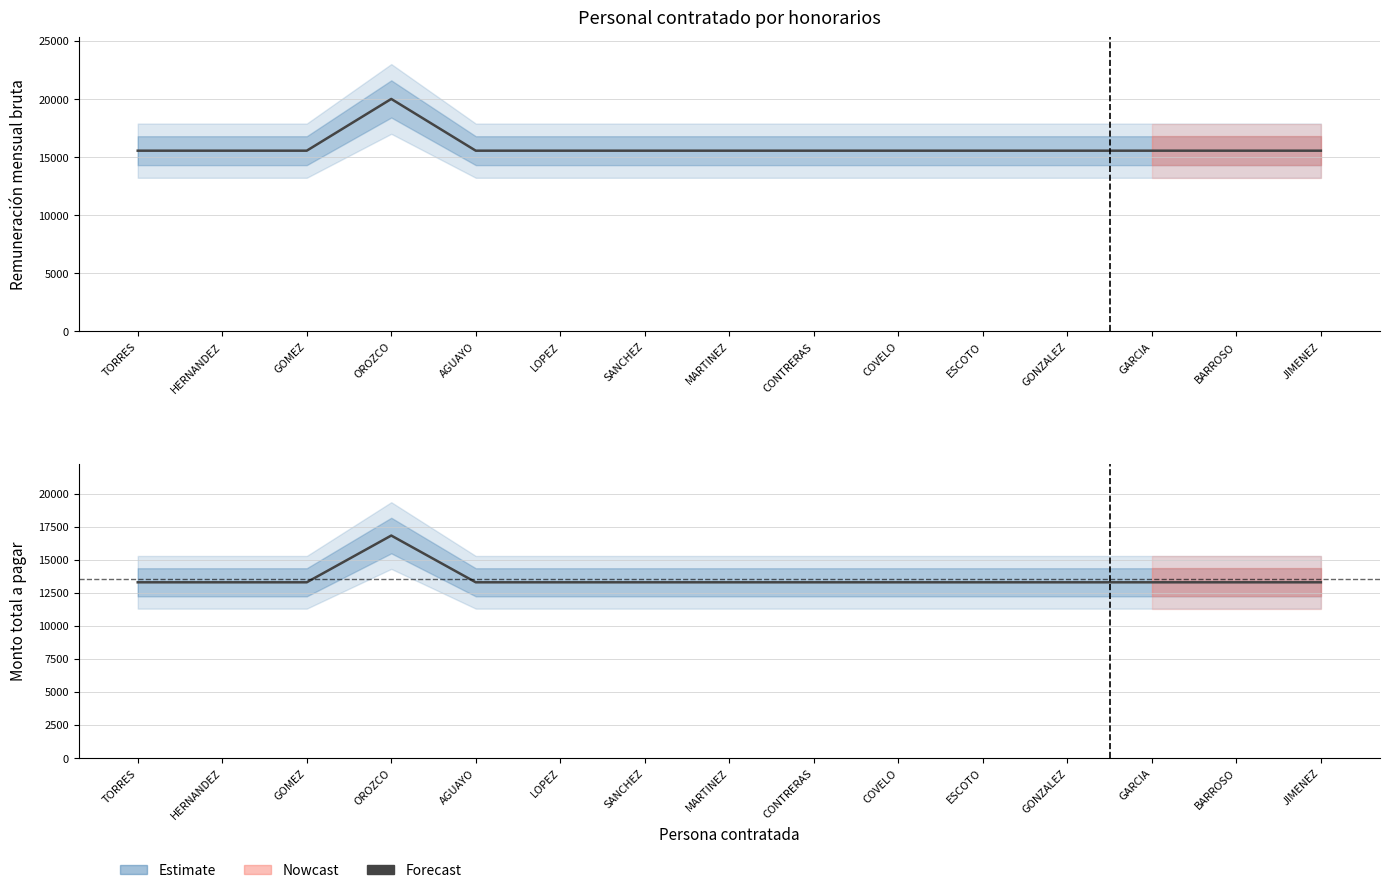

What is the minimum value for Monto total a pagar?

13298.3